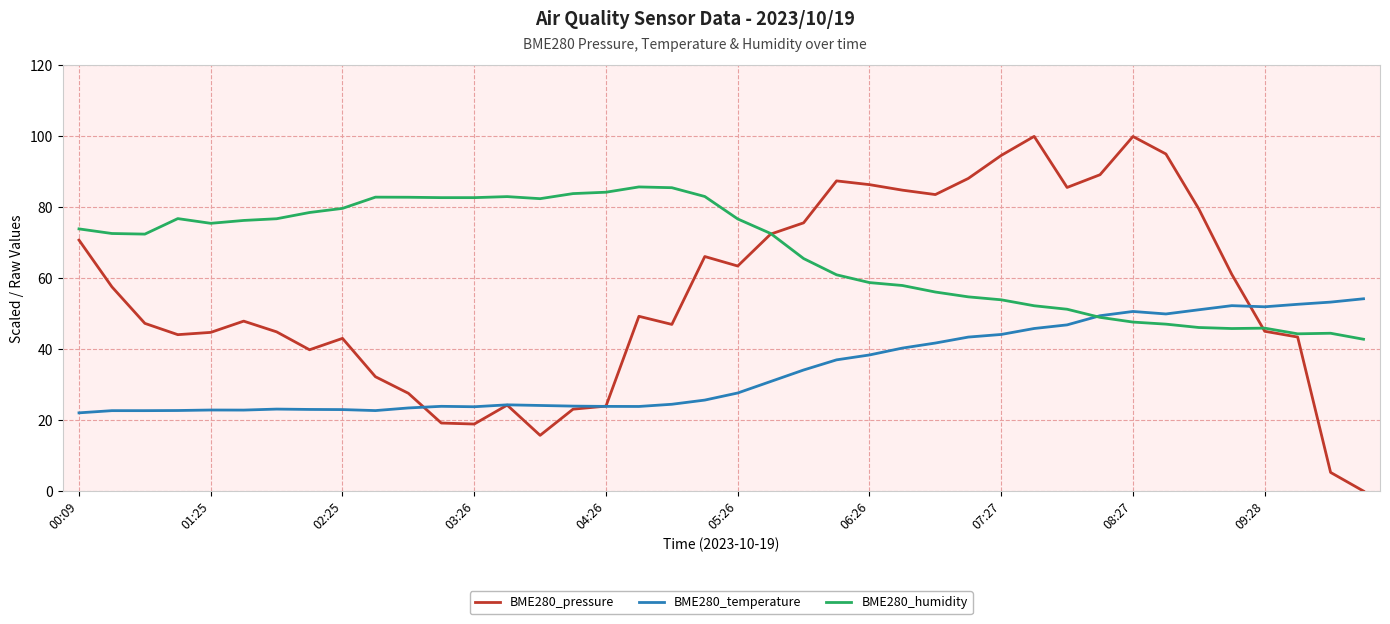

What is the difference between the maximum and second lowest values in the BME280_temperature series?

31.5